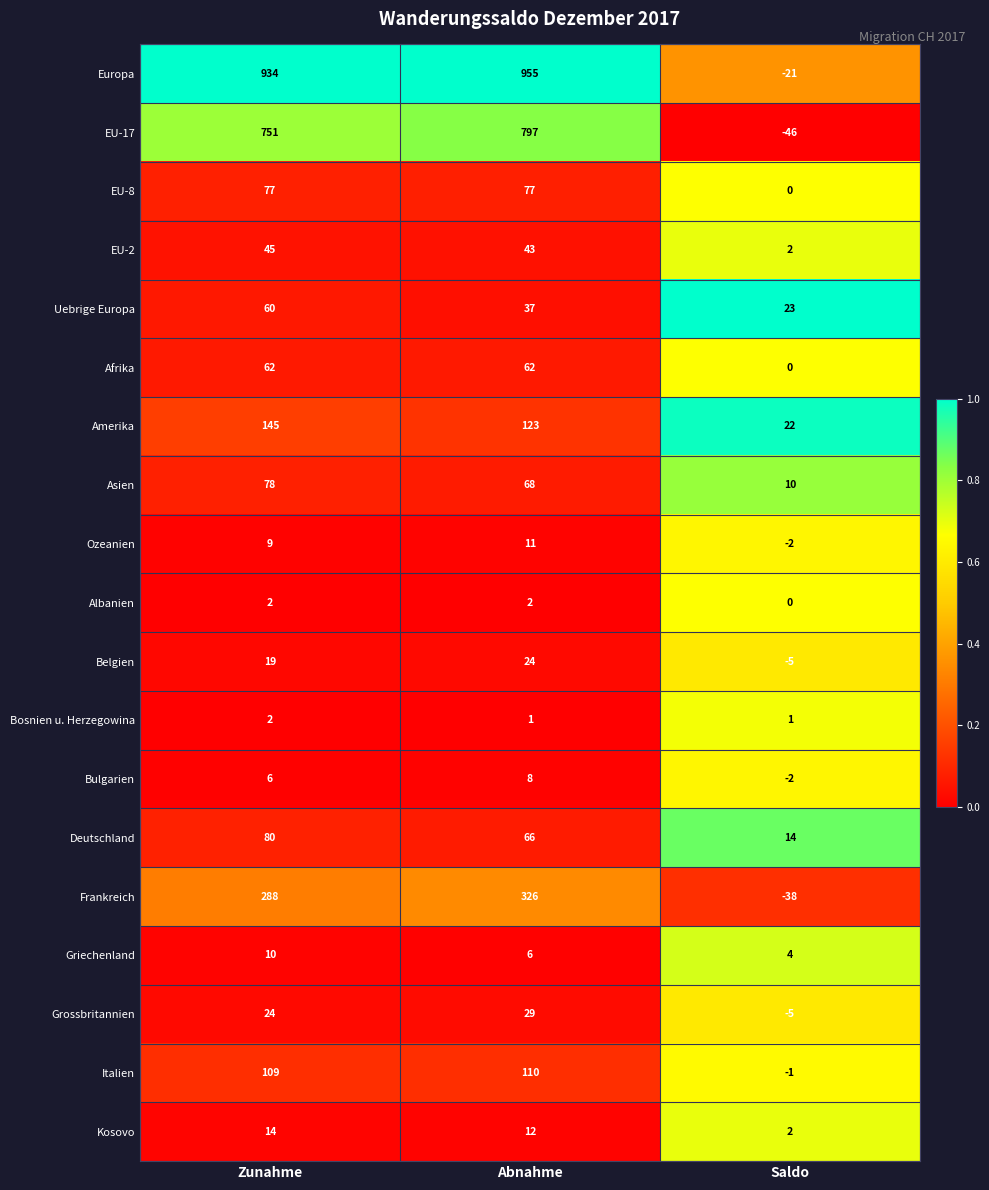

The Bosnien u. Herzegowina series shows 2 at Saldo. True or false?

False